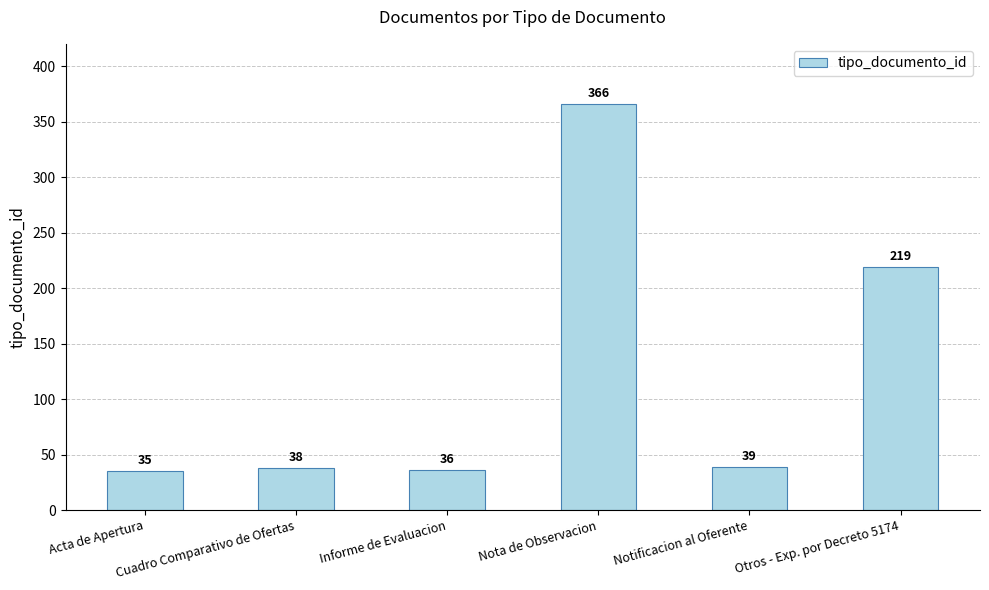

How many bars are there in total?

6